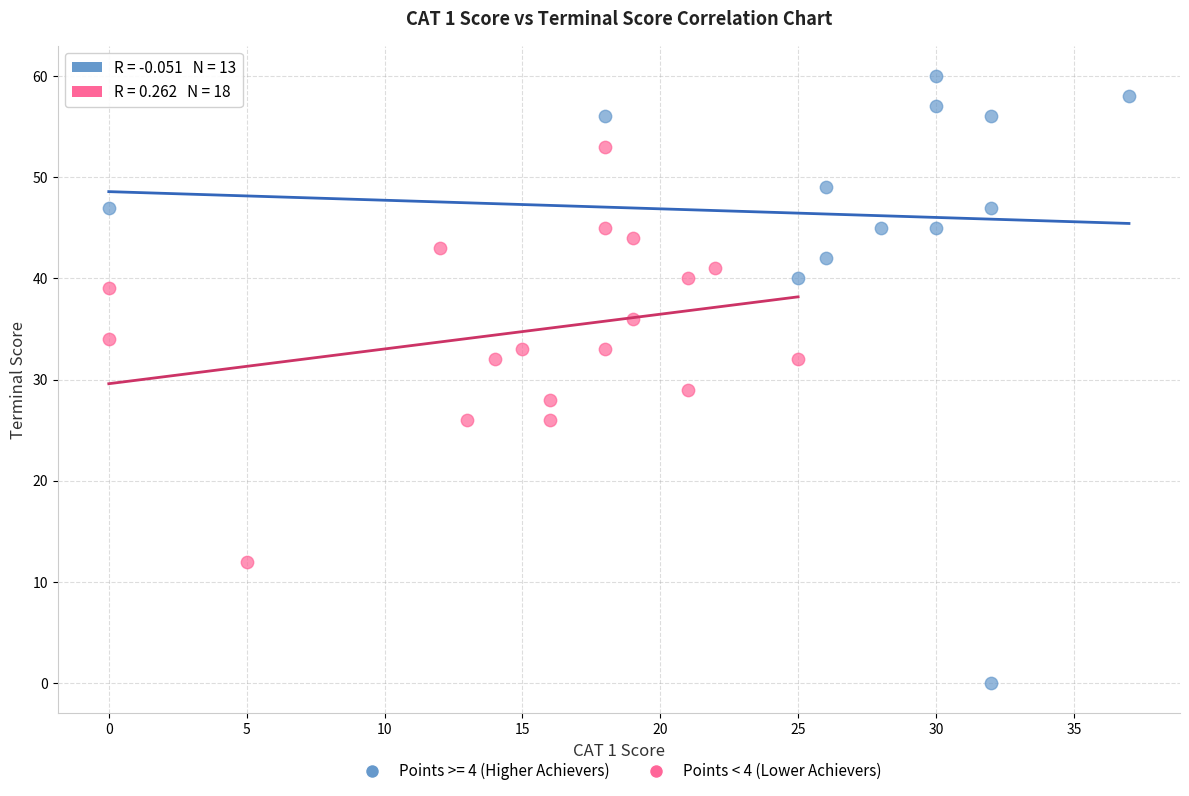

Which series reaches the minimum Y coordinate?

Points >= 4 (Higher Achievers)